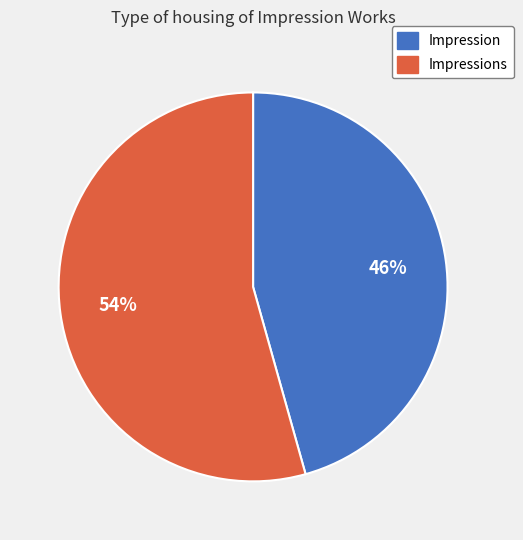

Which category has the biggest portion of the pie?

Impressions